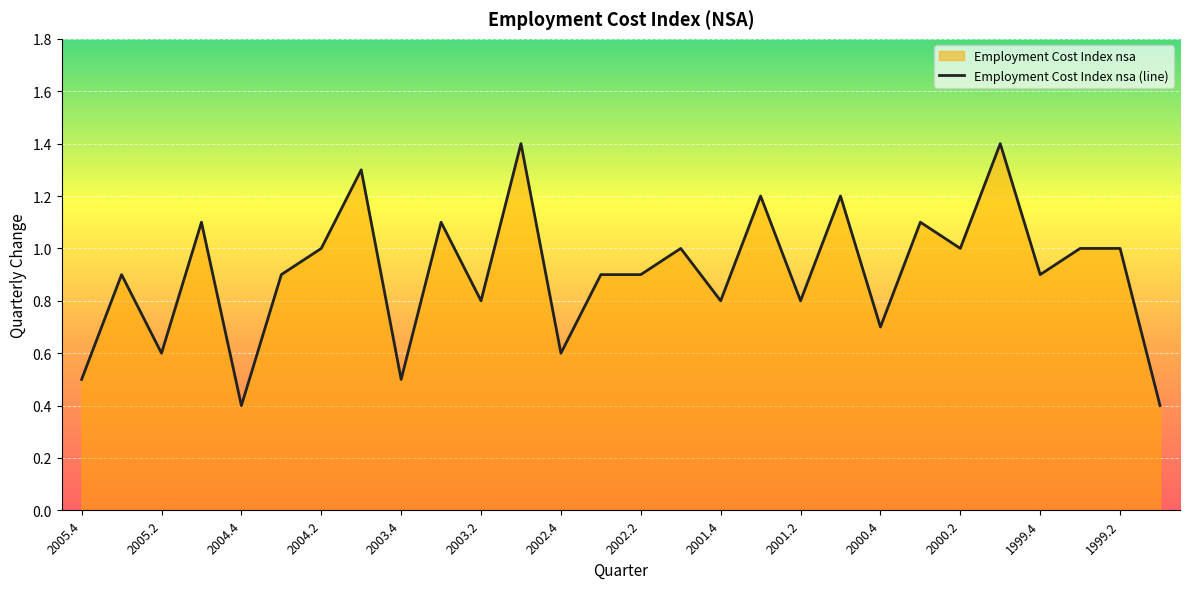

What is the difference between the maximum and minimum values?

1.0